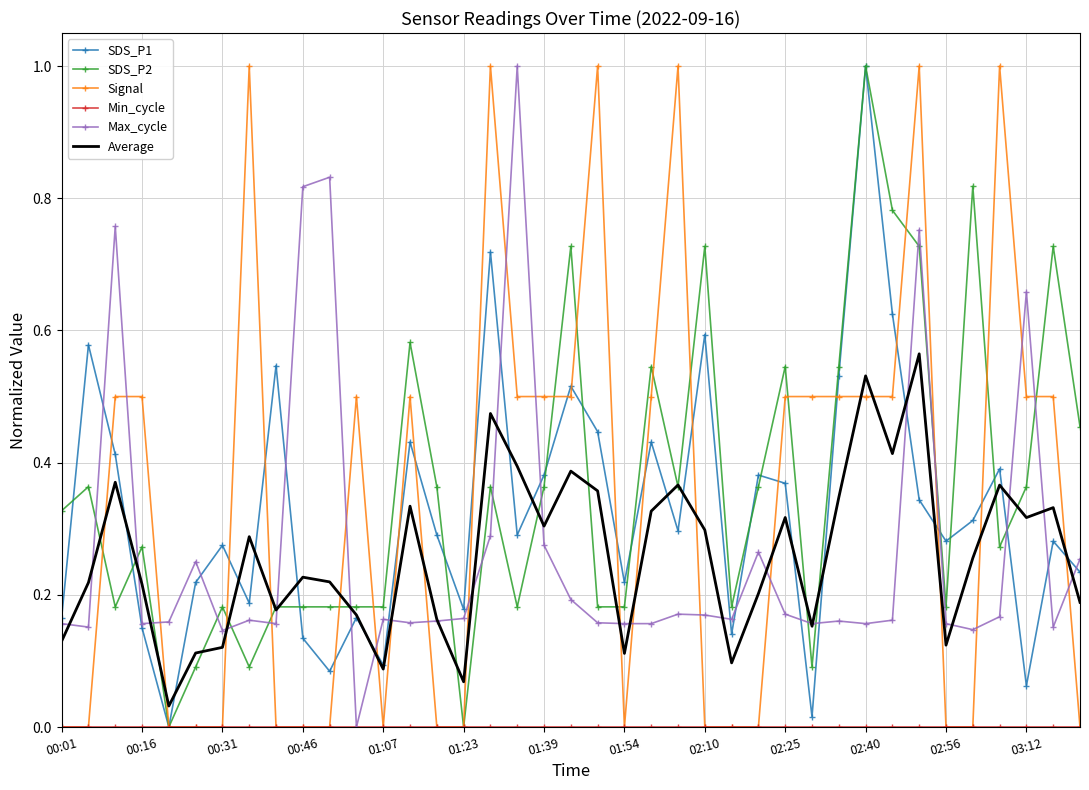

What is the highest value of the Signal series?

1.0